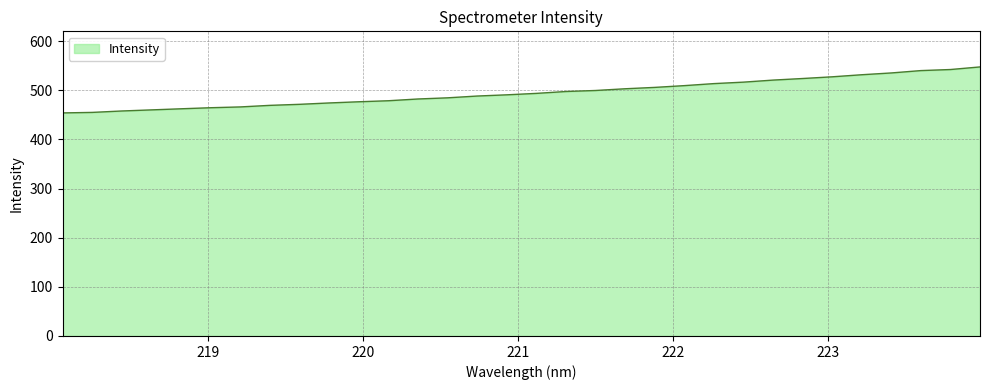

What is the difference between the maximum and minimum values?

93.6